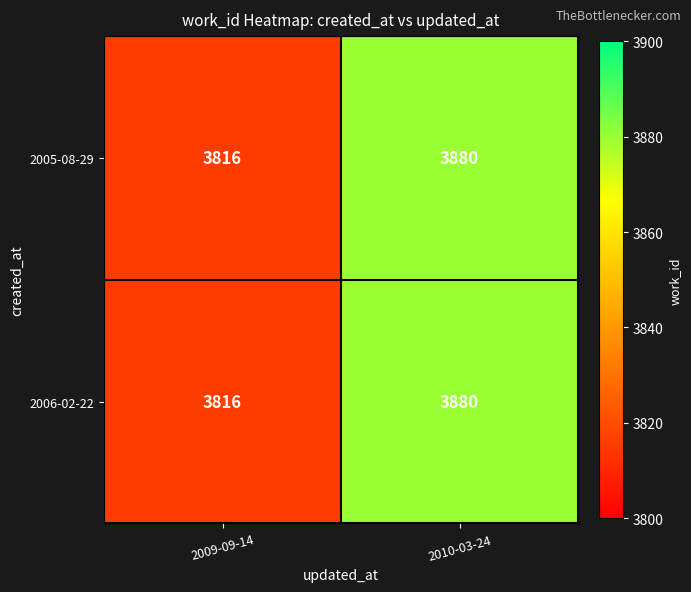

What is the average value of the 2005-08-29 series?

3848